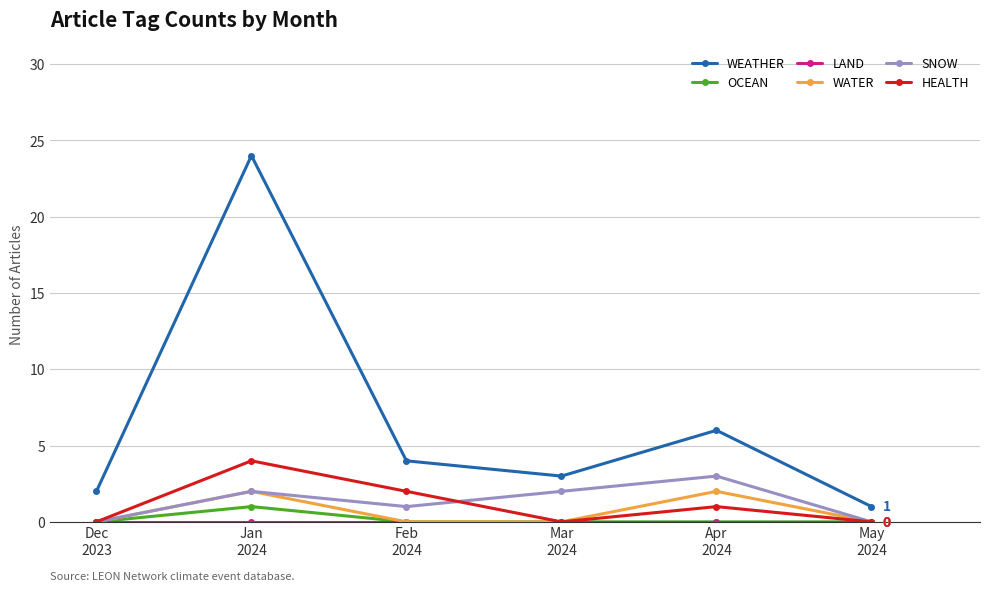

What is the difference between the highest and lowest values at Jan
2024?

24